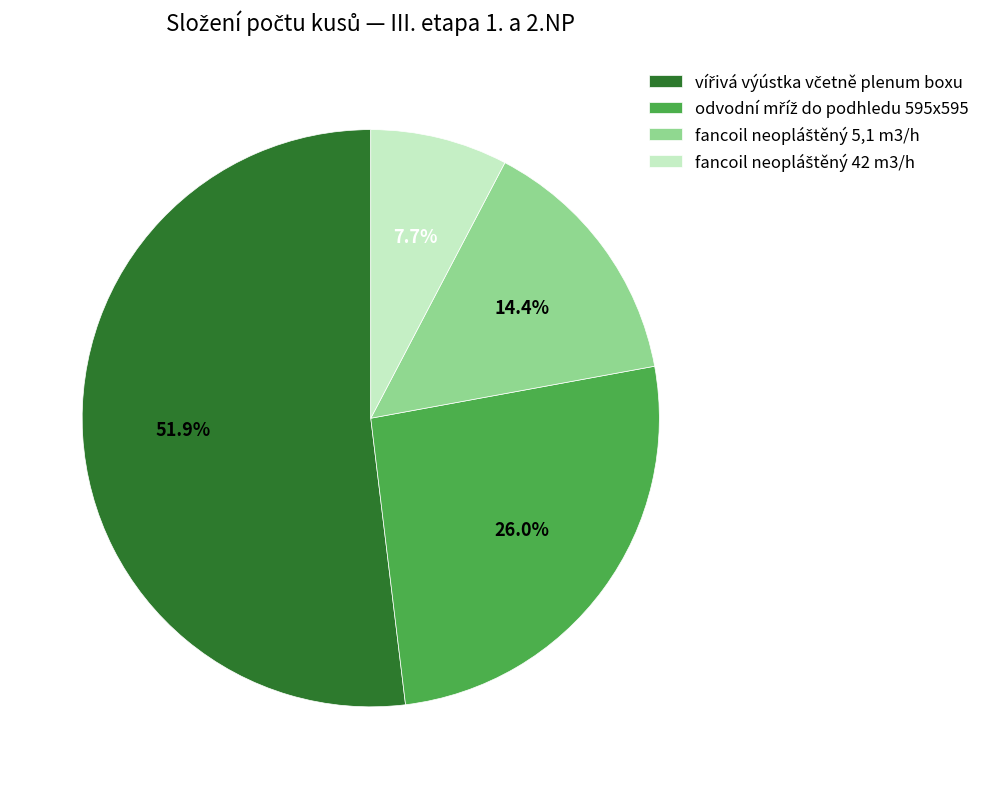

Is there any slice that represents more than half of the pie?

Yes